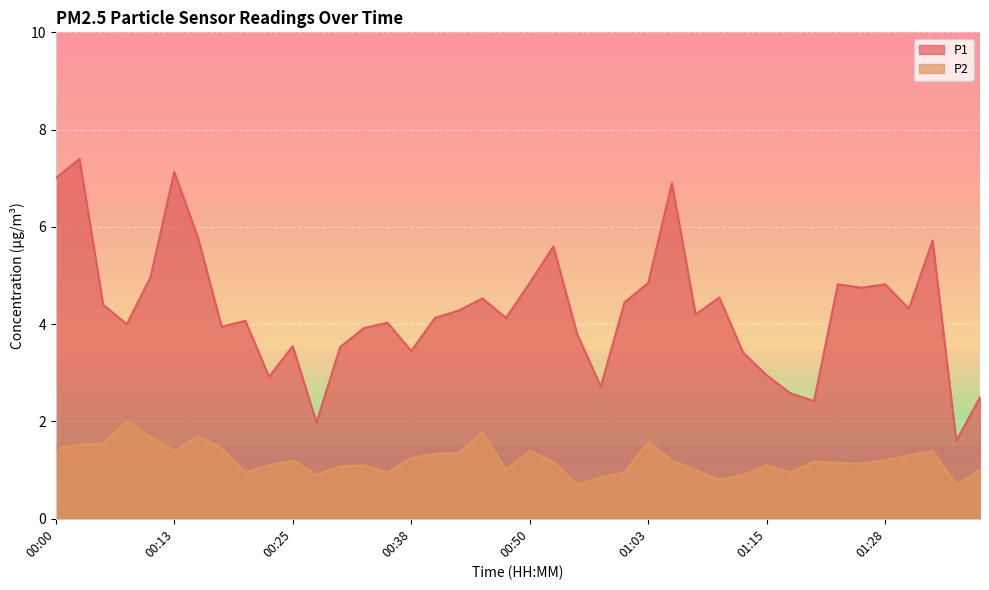

Where does the P1 series first go above 4?

00:00